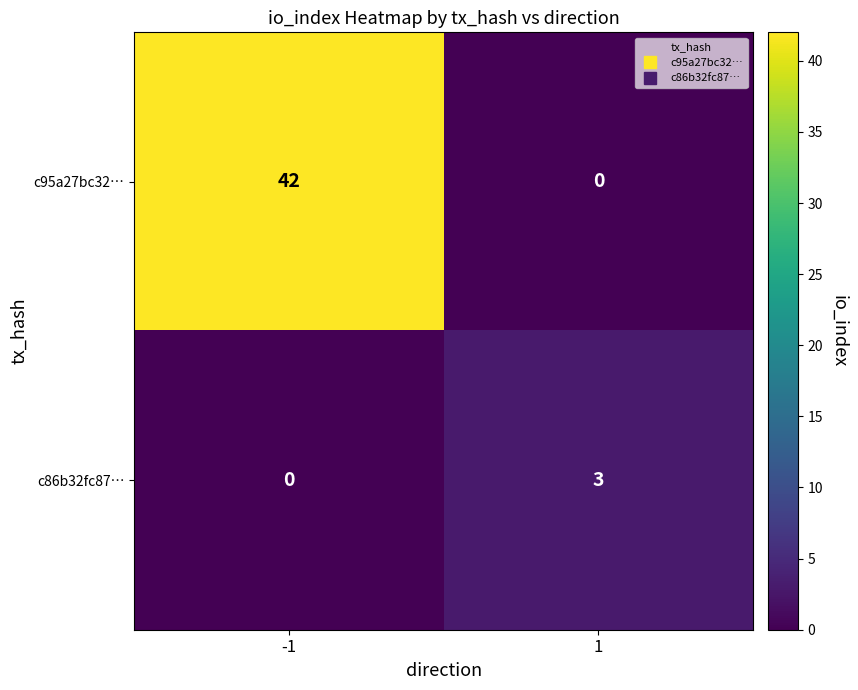

How many data points does each series have?

2